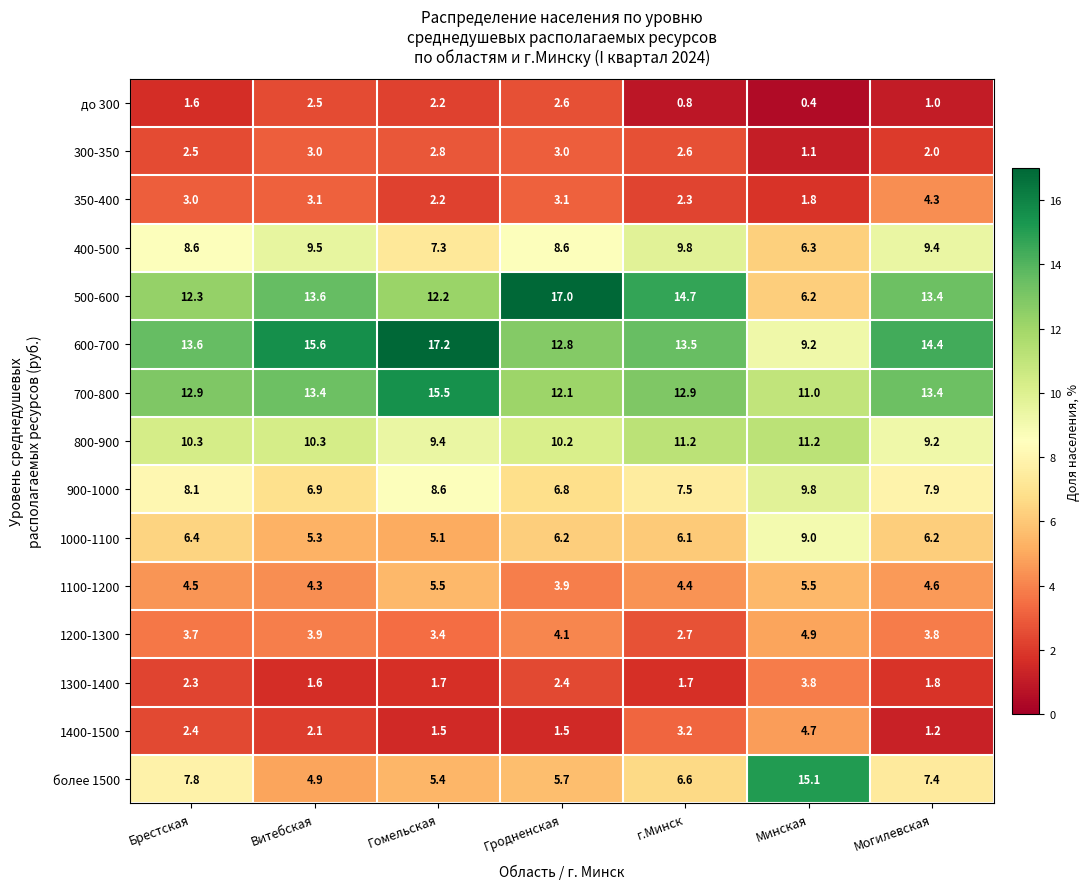

At which category does the chart reach its minimum across all series?

Минская